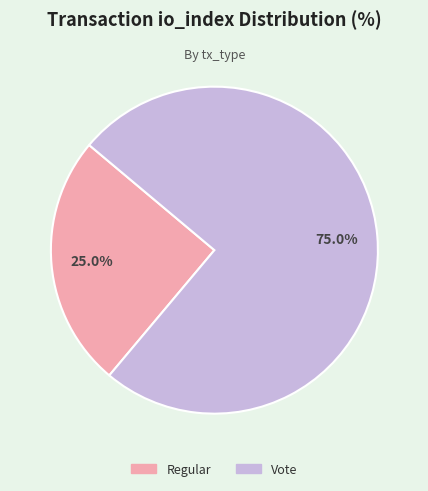

Which slice represents more than half of the pie?

Vote